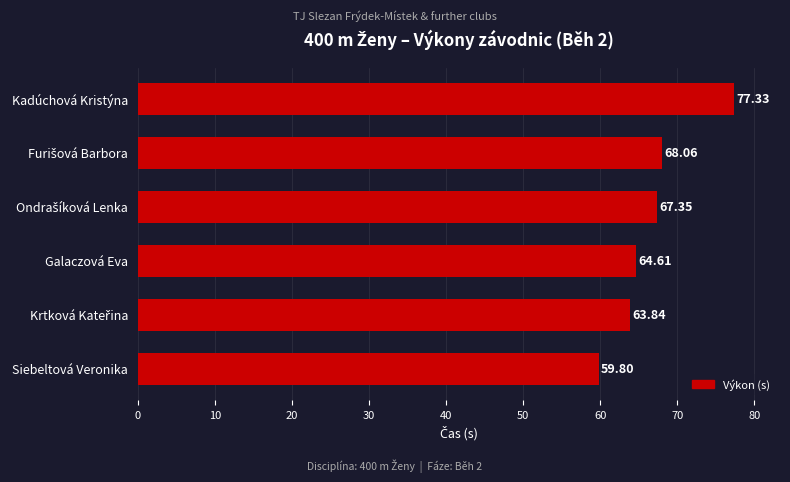

Which label corresponds to the smallest value in the chart?

Siebeltová Veronika